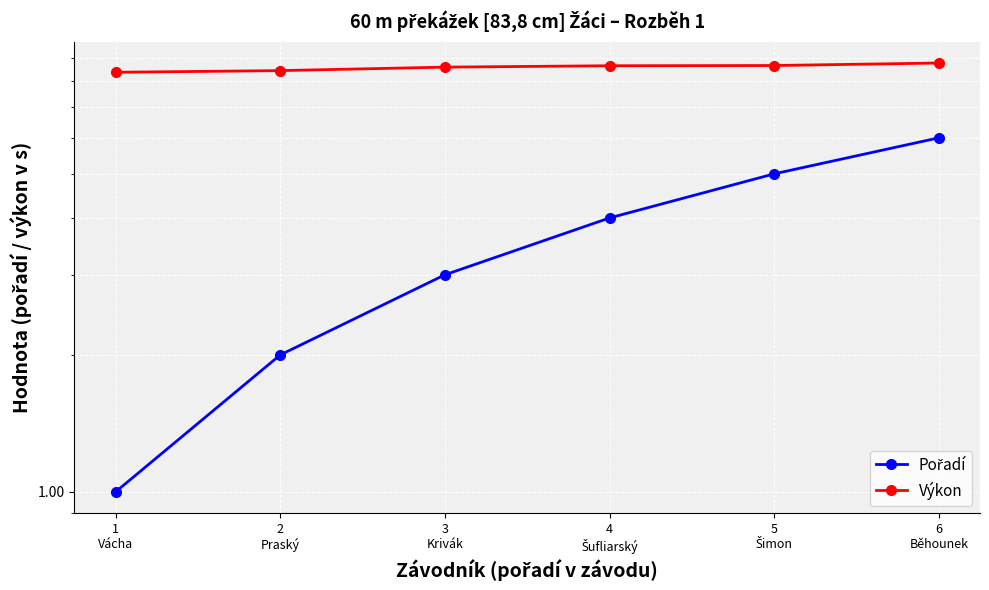

Reading left to right, extract all data points from this chart.

Pořadí: 1.0	2.0	3.0	4.0	5.0	6.0
Výkon: 8.4	8.4	8.6	8.6	8.7	8.8